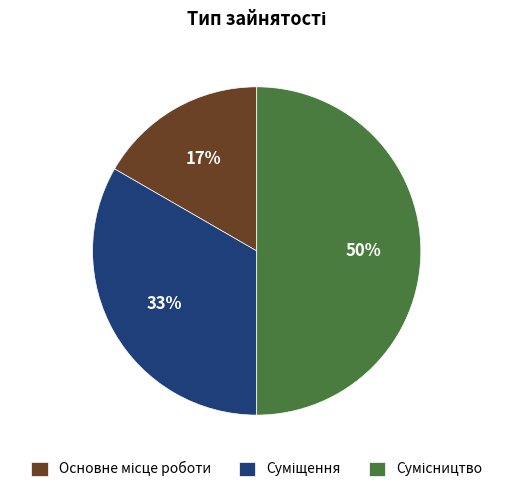

To the nearest percent, what is the difference between the largest and smallest slice percentages?

33%